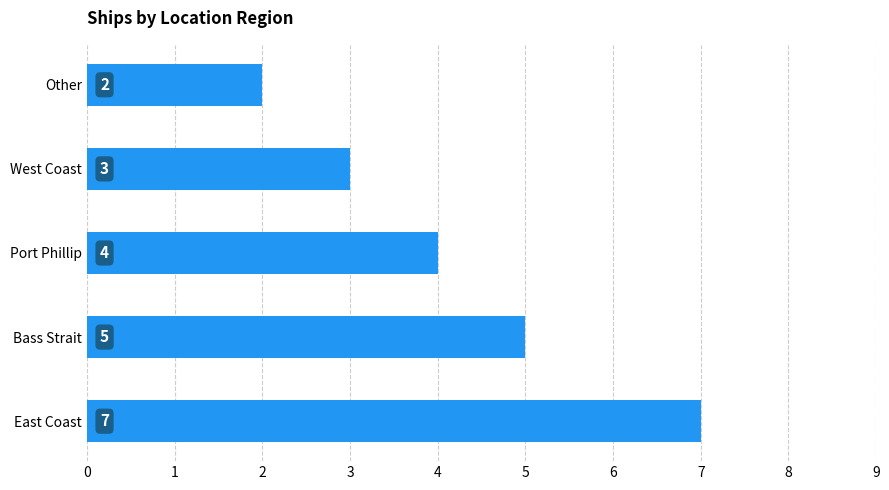

True or false: the data shows 5 at West Coast.

False